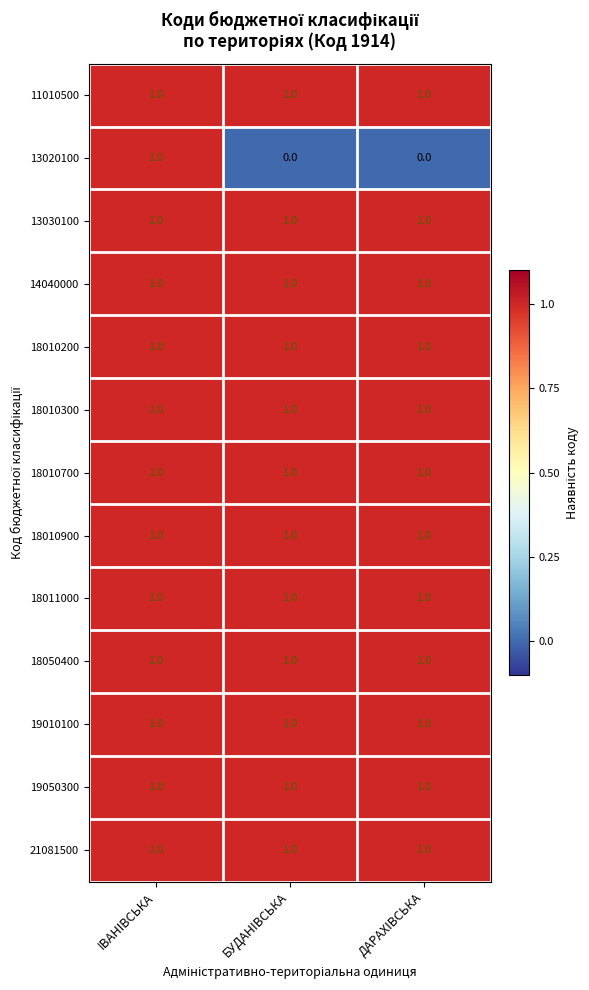

Between IВАНIВСЬКА and БУДАНIВСЬКА, which series saw the biggest shift?

13020100